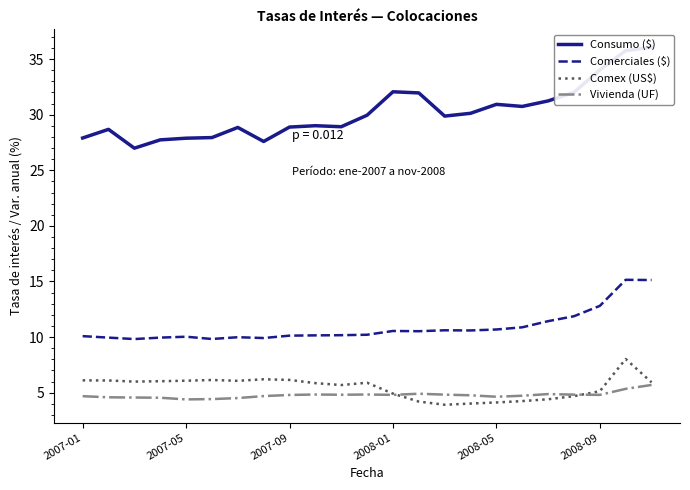

Which series has the largest range (max minus min)?

Consumo ($)